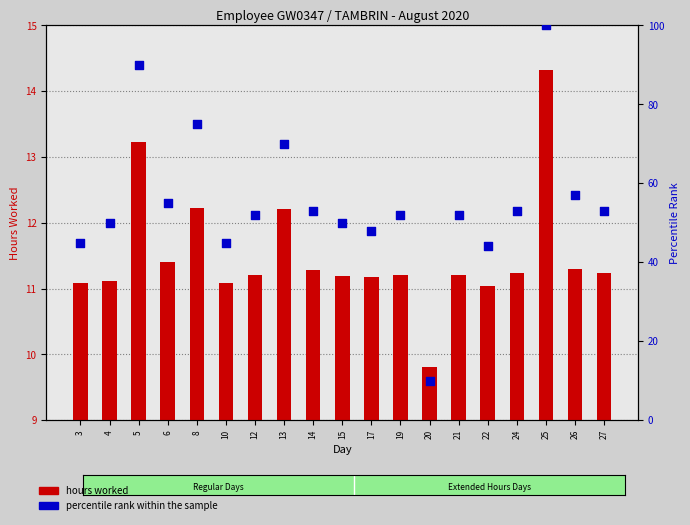

Which series contains the highest Y value?

percentile rank within the sample